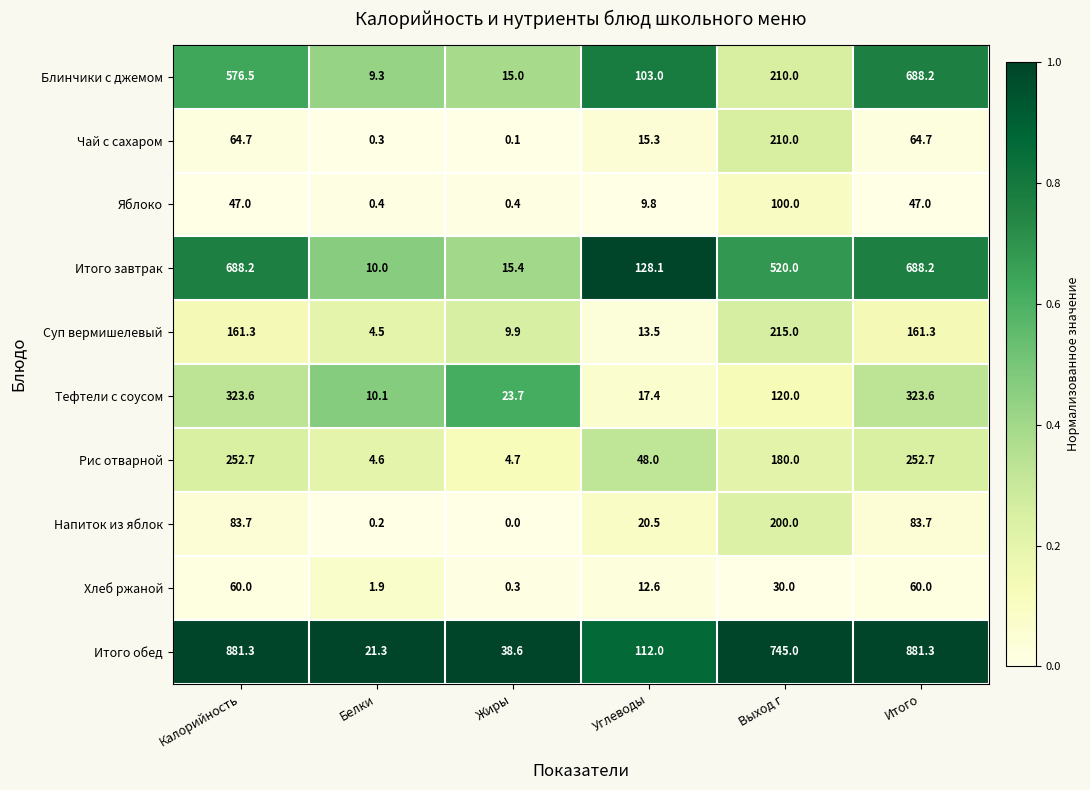

What is the sum of the Напиток из яблок values at Калорийность and Белки?

83.9